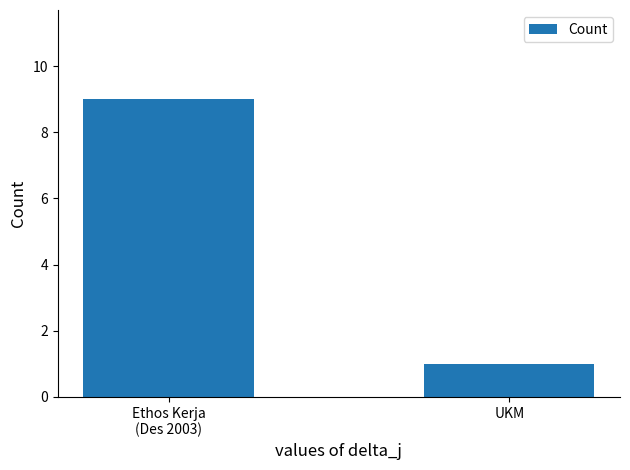

Reading left to right, extract all data points from this chart.

Ethos Kerja
(Des 2003)=9	UKM=1